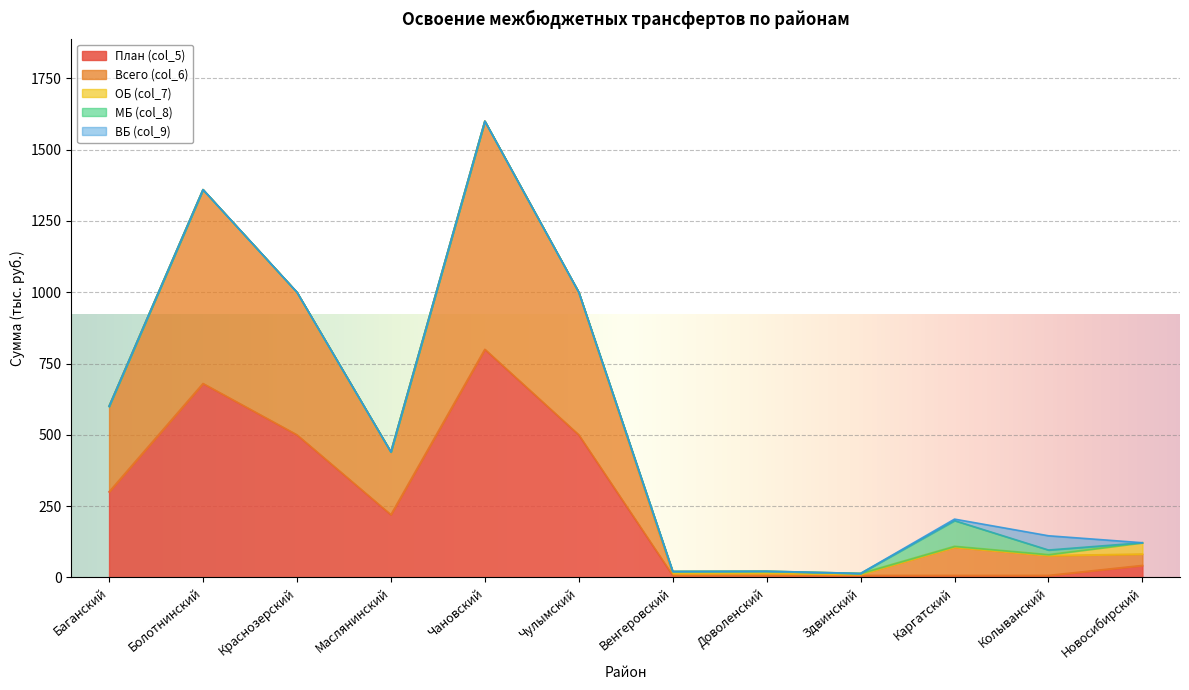

At which category is the sum across all series the highest?

Чановский